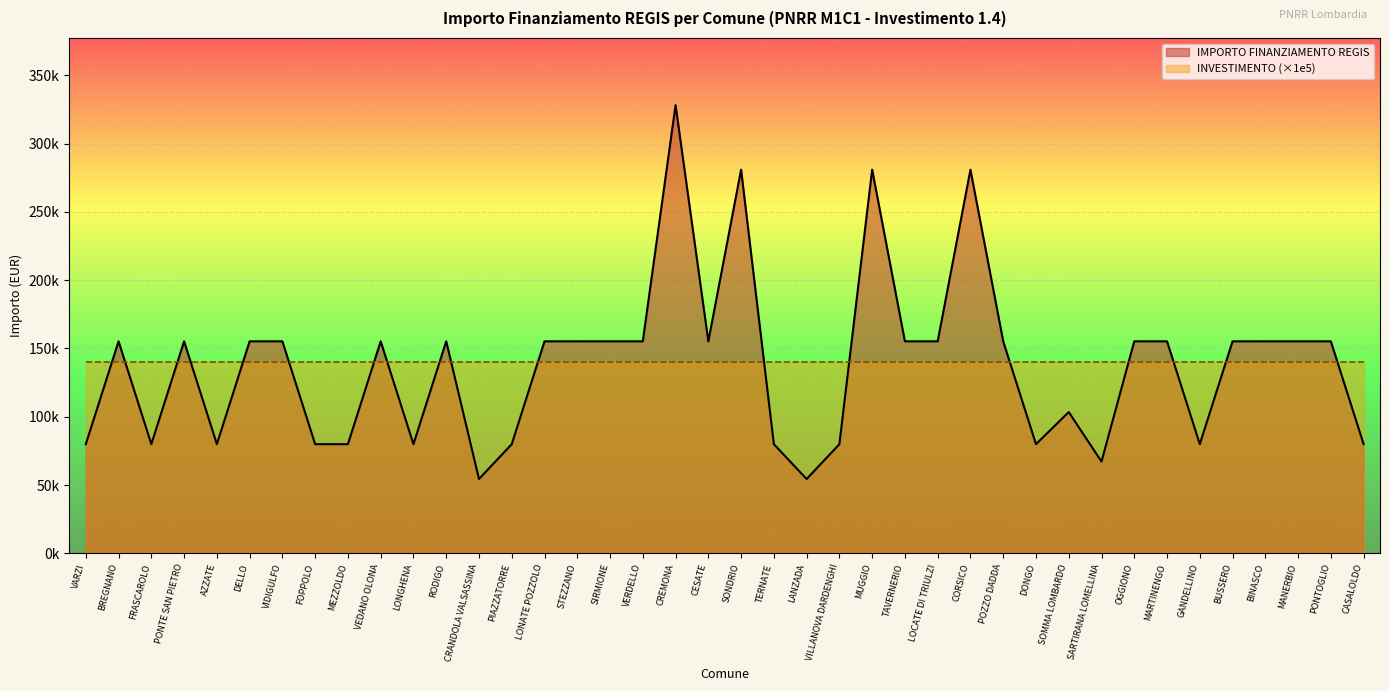

Where does the data first go above 155234?

CREMONA